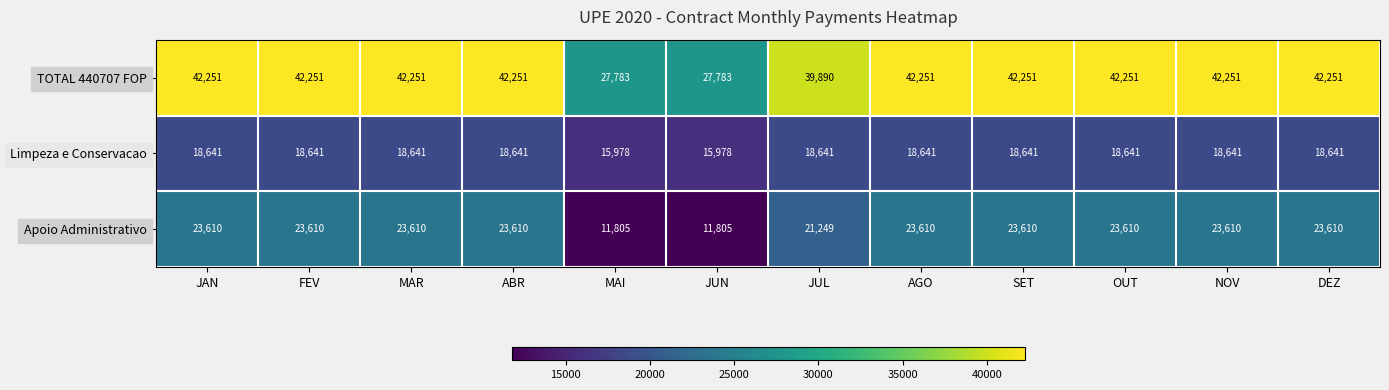

What is the difference between the highest and lowest values at AGO?

23610